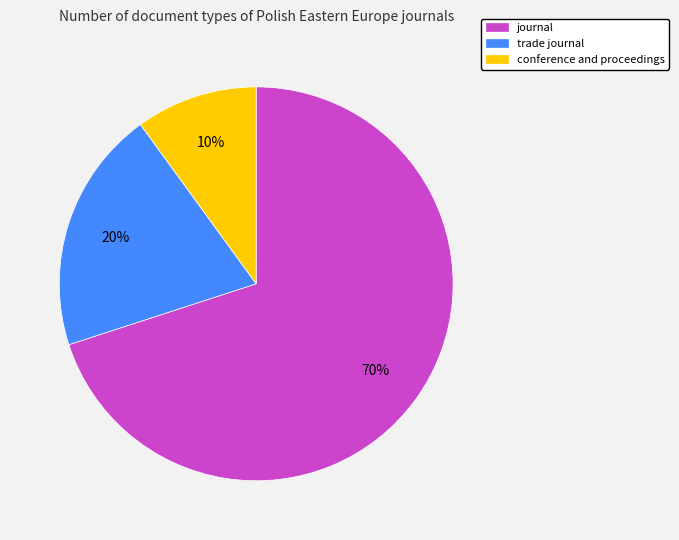

To the nearest percent, what portion does journal represent?

70%